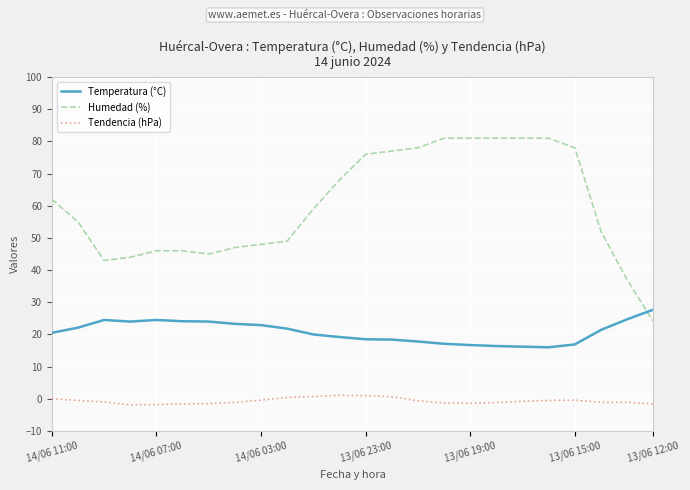

True or false: Temperatura (°C) and Tendencia (hPa) cross at least once.

False